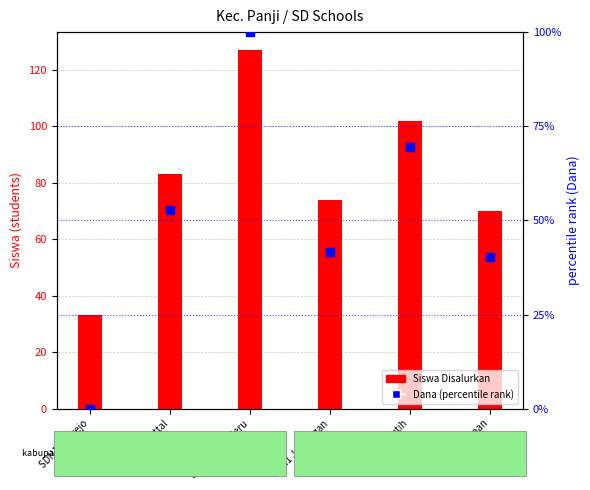

What are all the series names shown in the legend?

Siswa Disalurkan, Dana (percentile rank)